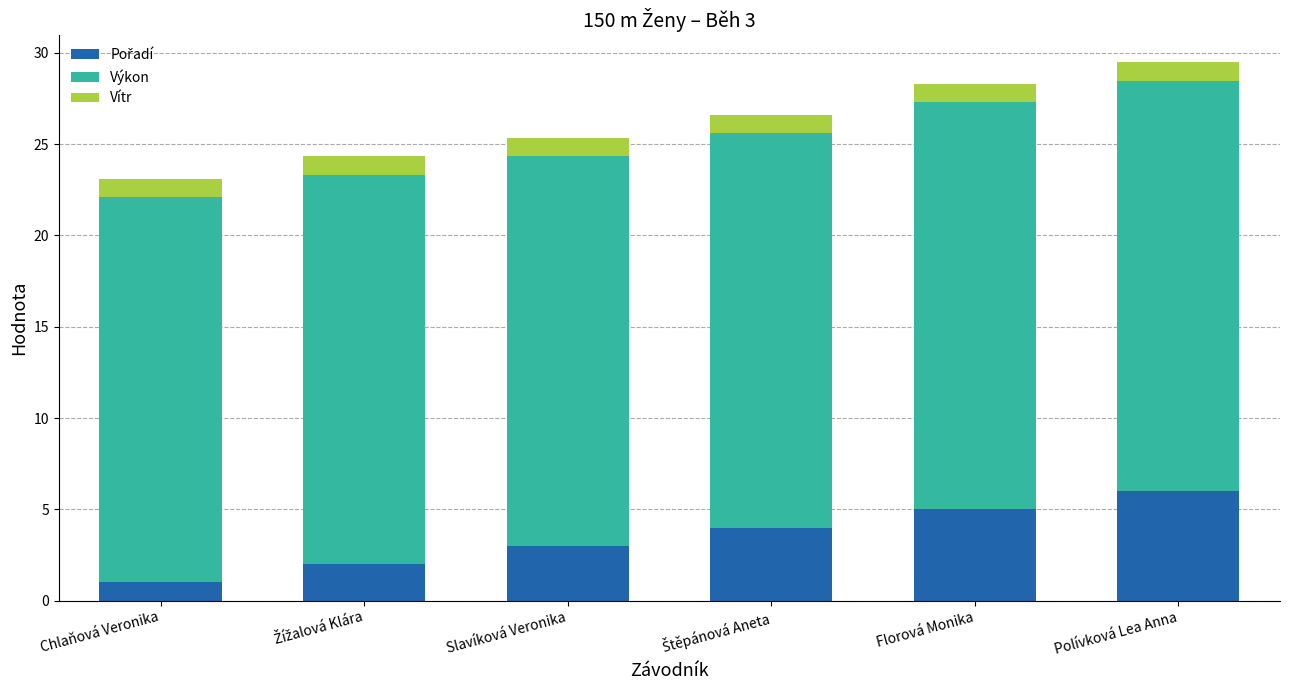

Are the bars horizontal?

No